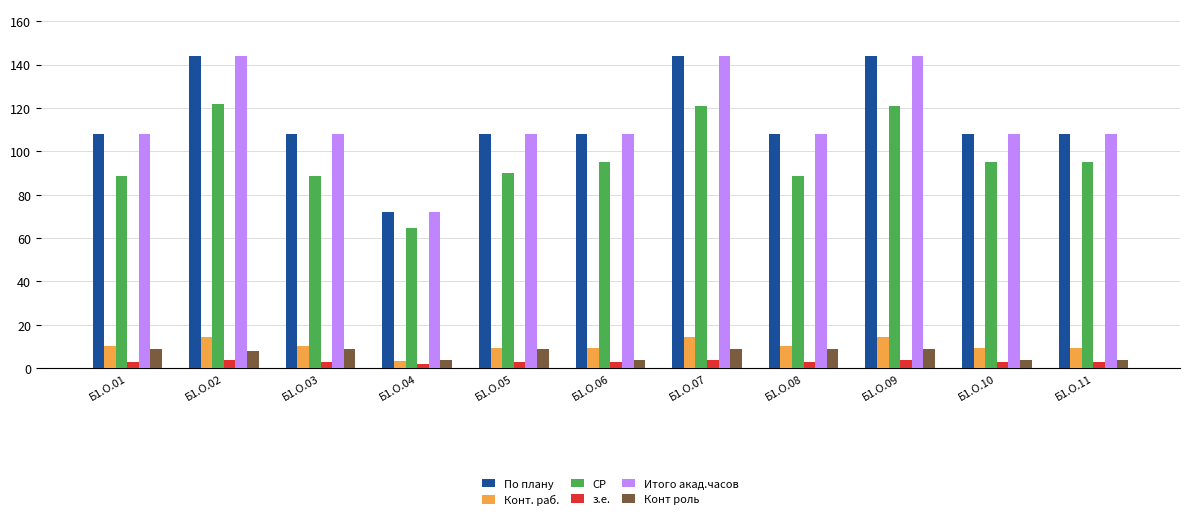

Is the value of Конт. раб. at Б1.О.09 greater than the value of По плану at Б1.О.06?

No